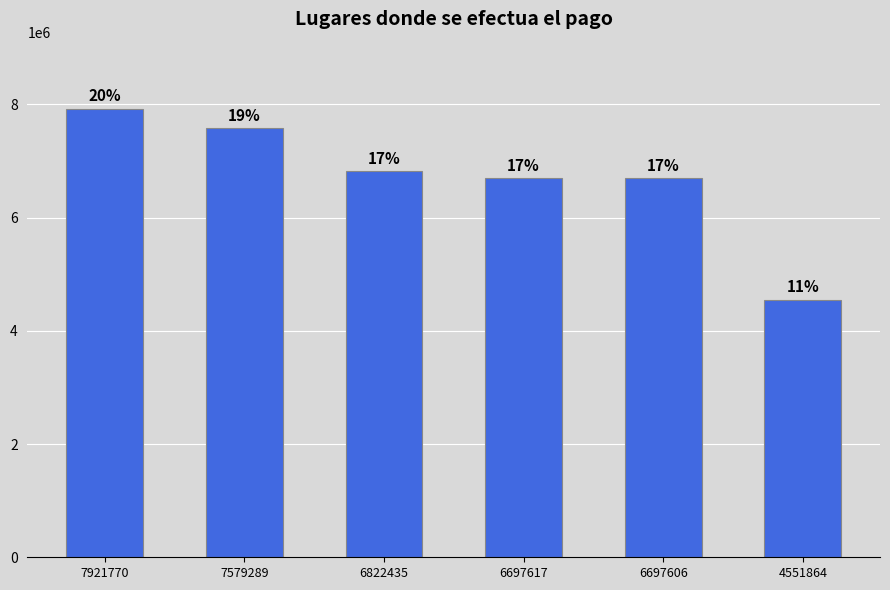

List the labels in order of value, largest first.

7921770, 7579289, 6822435, 6697617, 6697606, 4551864